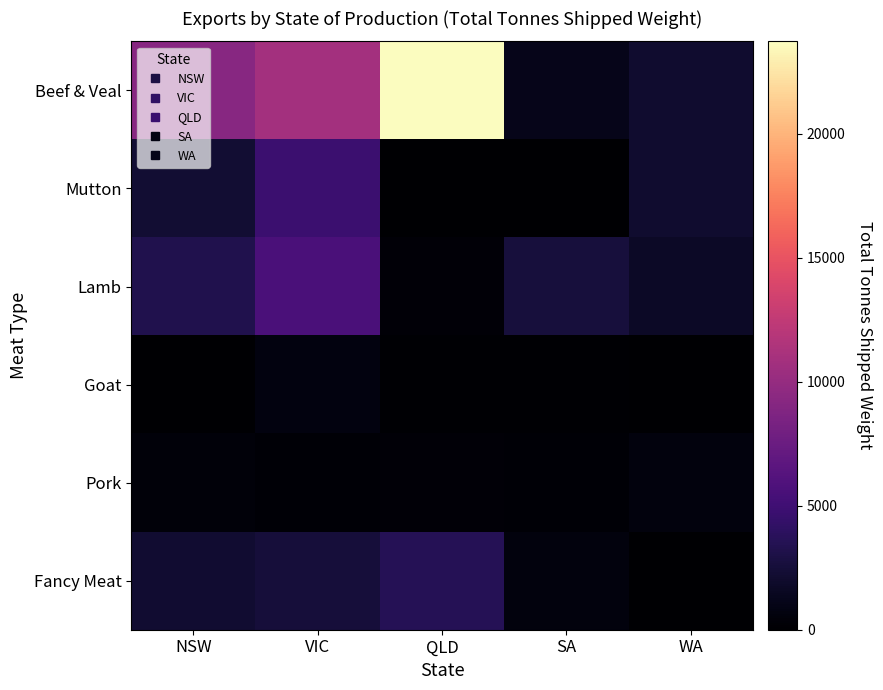

Reading right to left, list all the values displayed in this chart.

Beef & Veal: WA=2126.4	SA=1183.7	QLD=23721.3	VIC=10838.3	NSW=9252.6
Mutton: WA=2117.5	SA=82.8	QLD=34.0	VIC=4775.5	NSW=2229.9
Lamb: WA=1674.0	SA=2624.3	QLD=325.0	VIC=5593.6	NSW=3246.7
Goat: WA=46.7	SA=147.3	QLD=143.4	VIC=676.1	NSW=0.0
Pork: WA=604.3	SA=222.4	QLD=285.8	VIC=266.7	NSW=437.2
Fancy Meat: WA=0.0	SA=627.9	QLD=3583.0	VIC=2572.7	NSW=2142.8